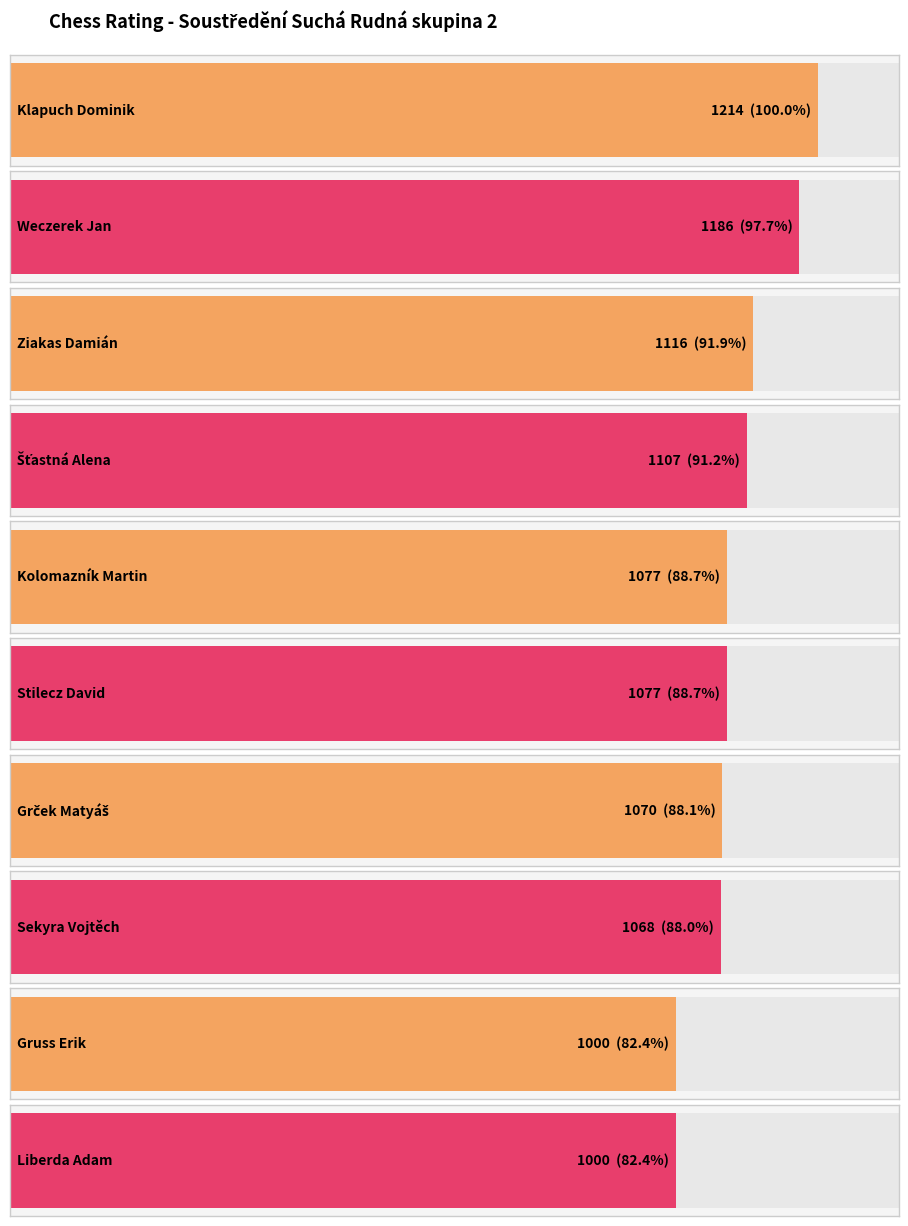

Reading left to right, extract all data points from this chart.

Klapuch Dominik=1214	Weczerek Jan=1186	Ziakas Damián=1116	Šťastná Alena=1107	Kolomazník Martin=1077	Stilecz David=1077	Grček Matyáš=1070	Sekyra Vojtěch=1068	Gruss Erik=1000	Liberda Adam=1000